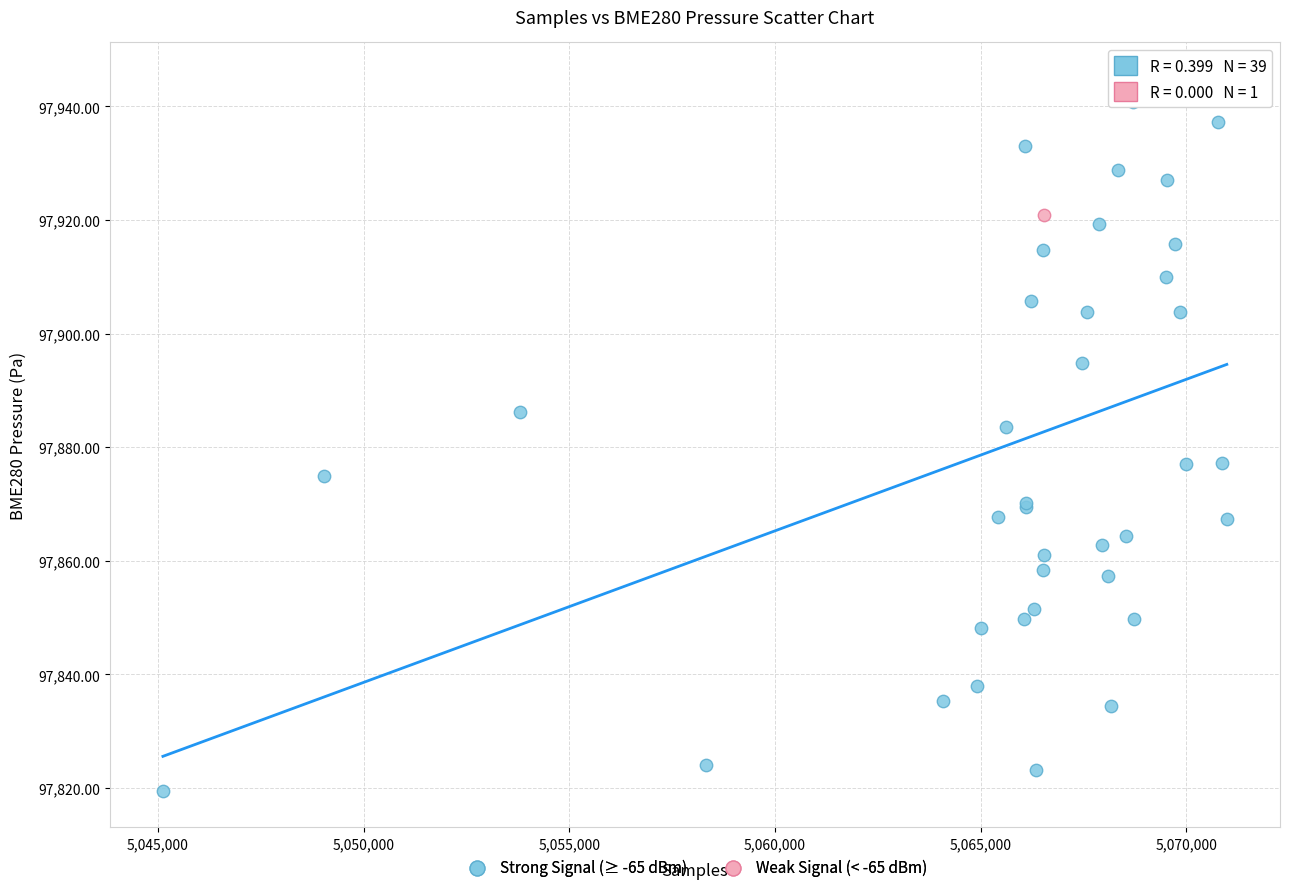

What are all the series names shown in the legend?

Strong Signal (≥ -65 dBm), Weak Signal (< -65 dBm)